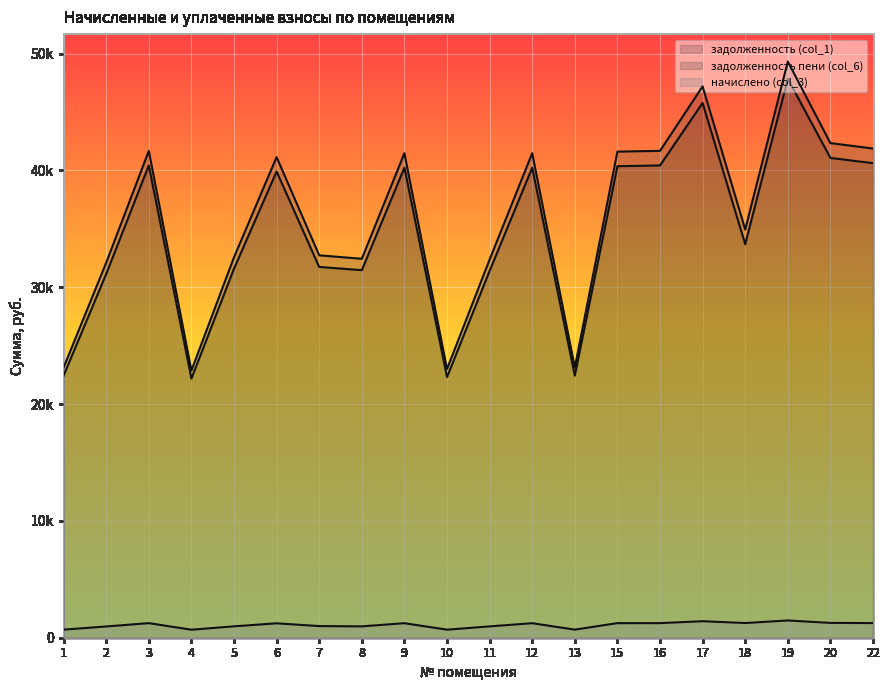

In задолженность (col_1), how many points are lower than both neighbors (excluding endpoints)?

5